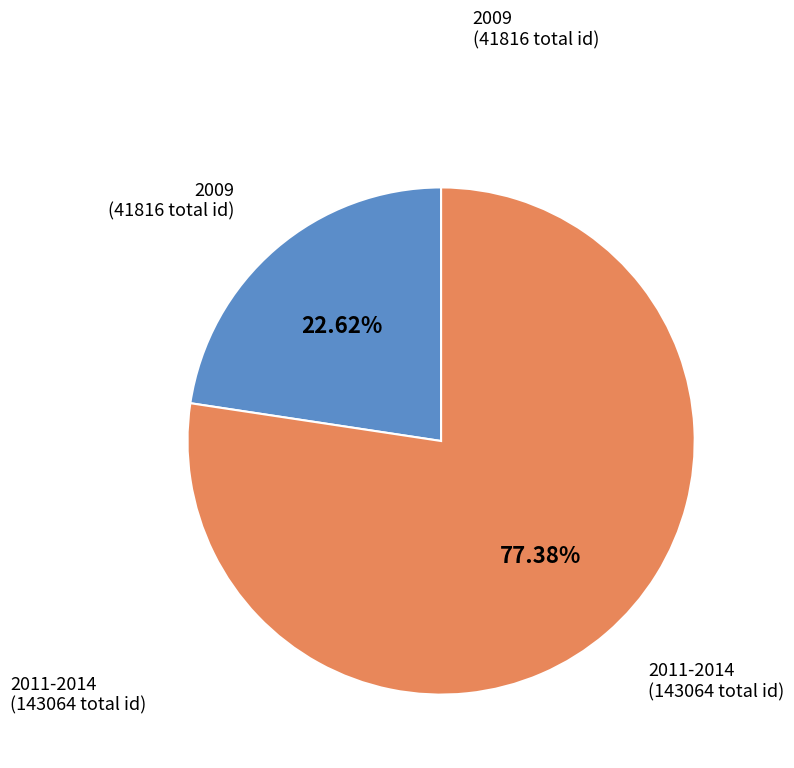

How many segments does this pie chart have?

2